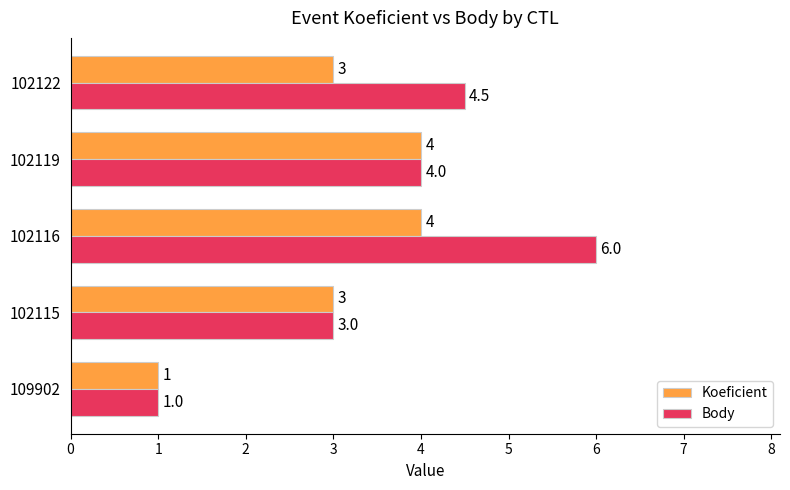

What is the approximate value of Koeficient at 102116?

4.0